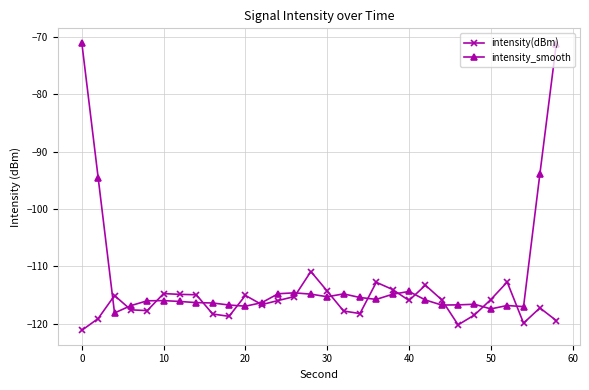

Which series has the largest total across all categories?

intensity_smooth